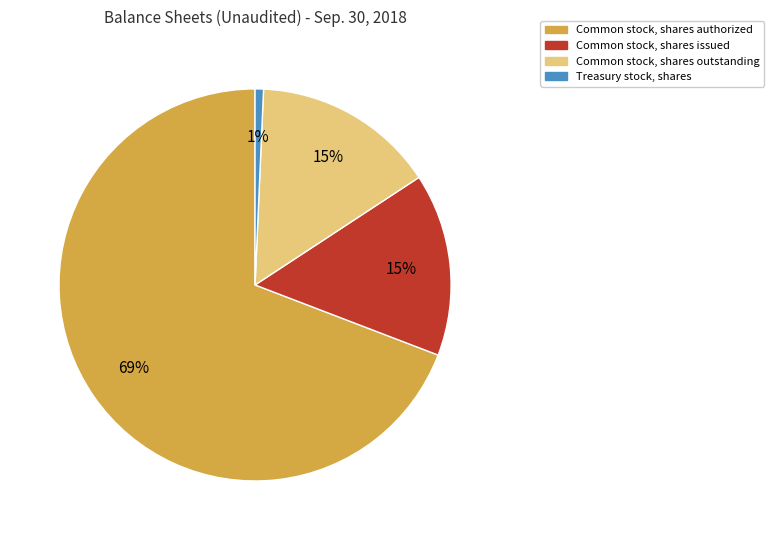

Which slice is the smallest?

Treasury stock, shares